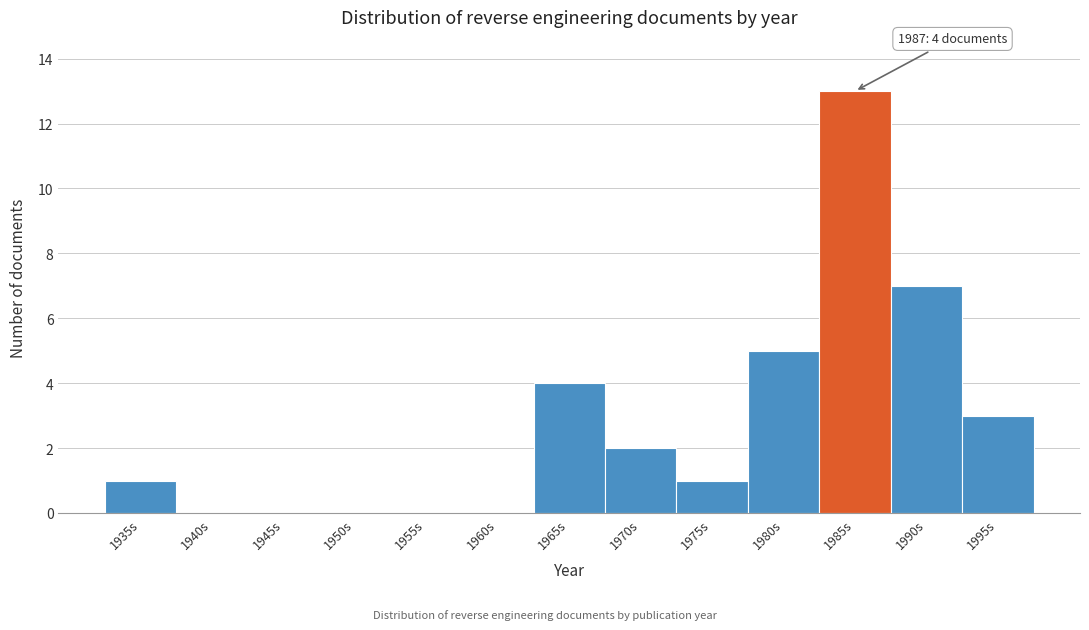

Reading left to right, list all the values displayed in this chart.

1935s=1	1940s=0	1945s=0	1950s=0	1955s=0	1960s=0	1965s=4	1970s=2	1975s=1	1980s=5	1985s=13	1990s=7	1995s=3